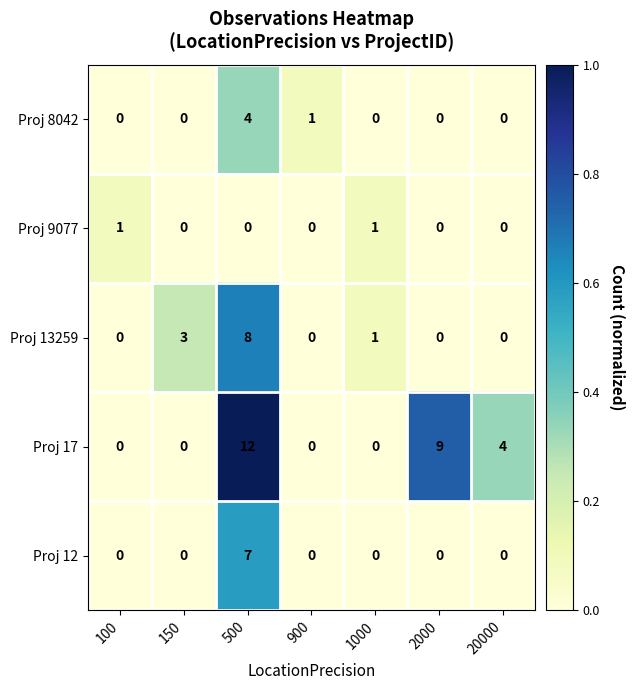

What is the total value across all series at 500?

31